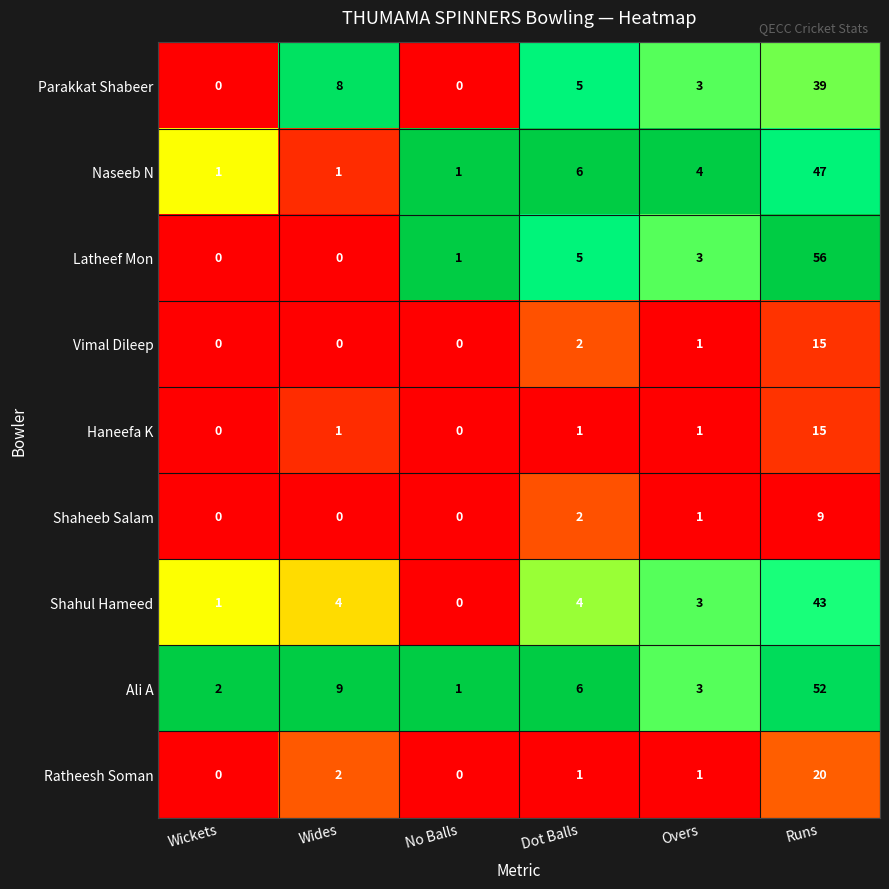

What is the difference between the maximum and minimum values in the Haneefa K series?

15